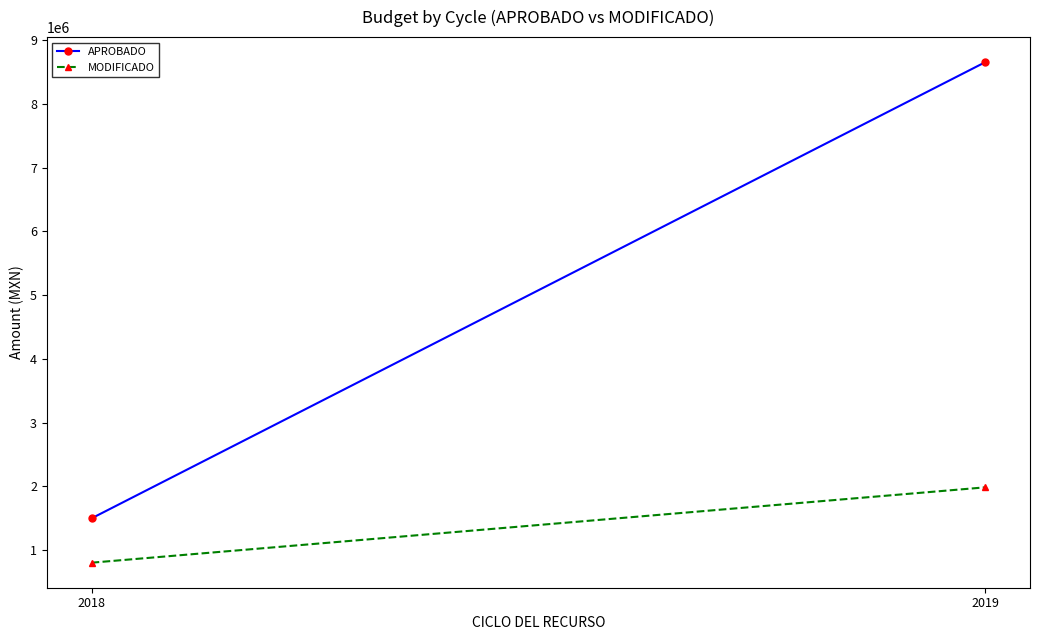

Rank the series by their maximum value, from lowest to highest.

MODIFICADO, APROBADO